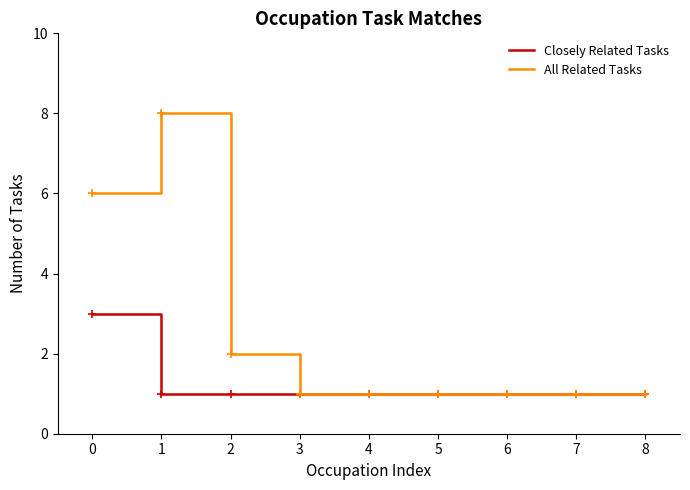

At 1, list the series in order from largest to smallest.

All Related Tasks, Closely Related Tasks